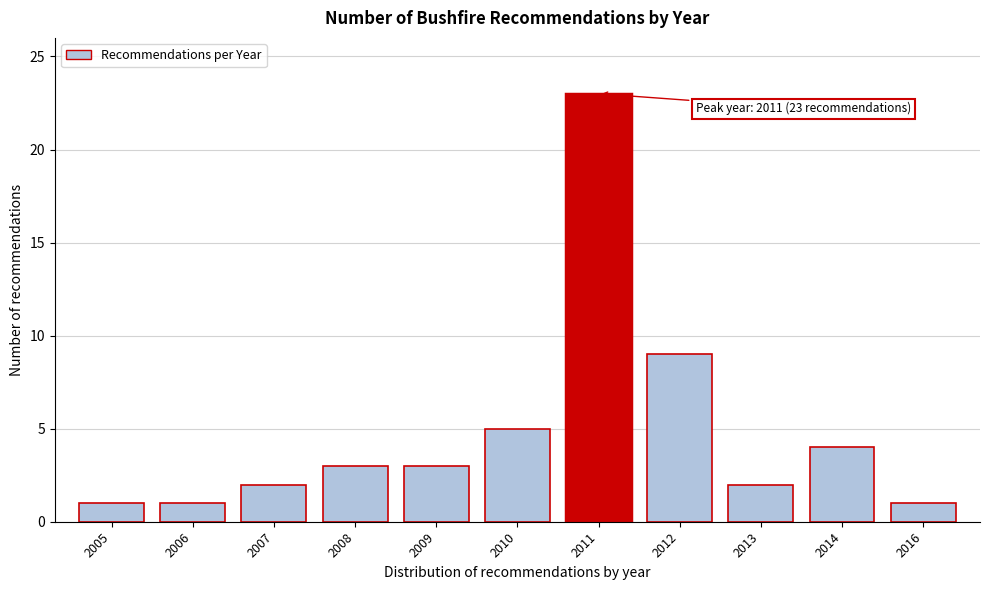

Reading right to left, extract all data points from this chart.

2016=1	2014=4	2013=2	2012=9	2011=23	2010=5	2009=3	2008=3	2007=2	2006=1	2005=1